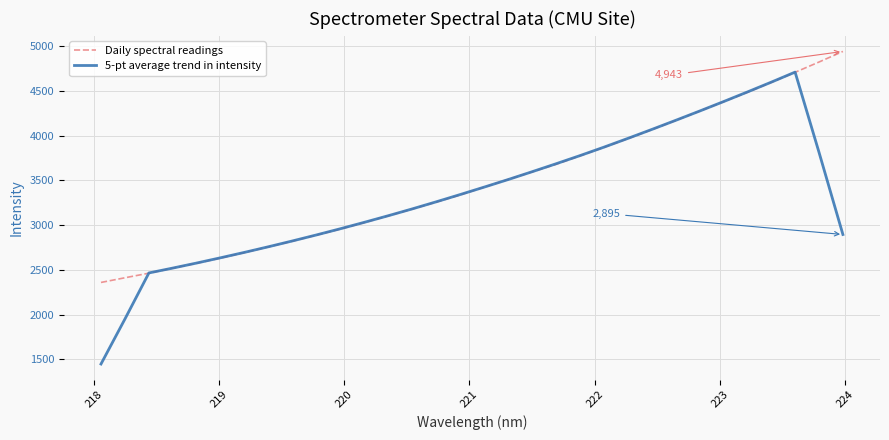

Does the chart have visible grid lines?

Yes